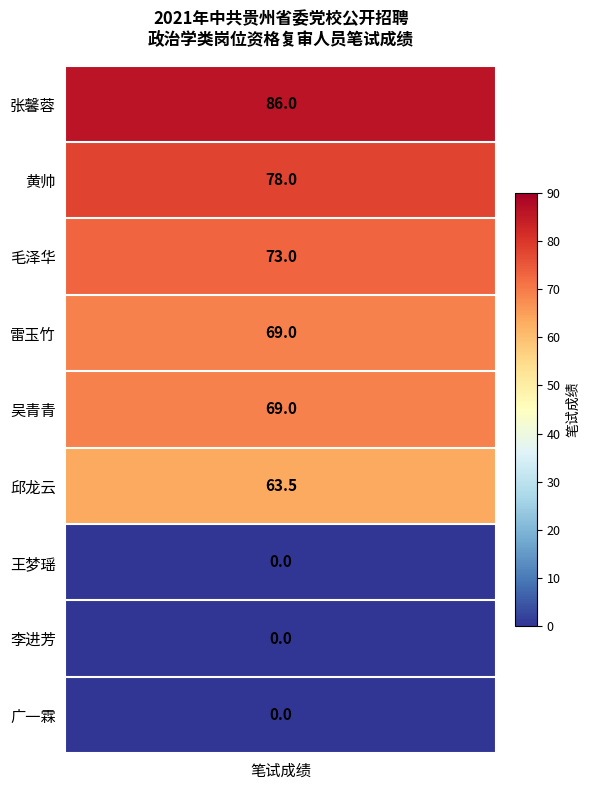

Rank the series by their maximum value, from lowest to highest.

王梦瑶, 李进芳, 广一霖, 邱龙云, 雷玉竹, 吴青青, 毛泽华, 黄帅, 张馨蓉